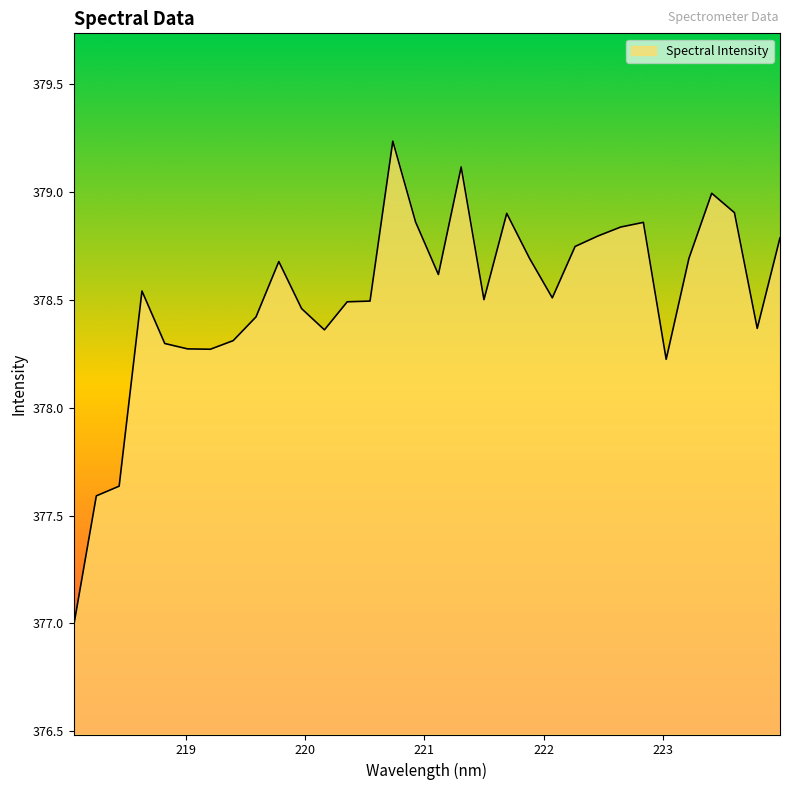

What is the smallest value displayed?

377.0